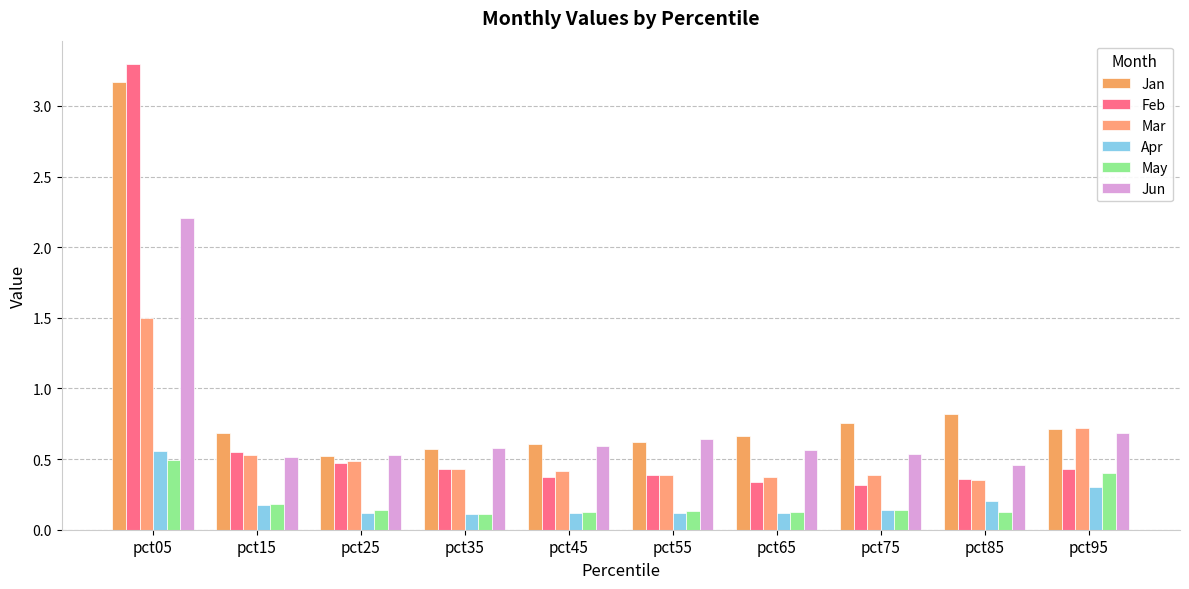

Which series has the largest total across all categories?

Jan